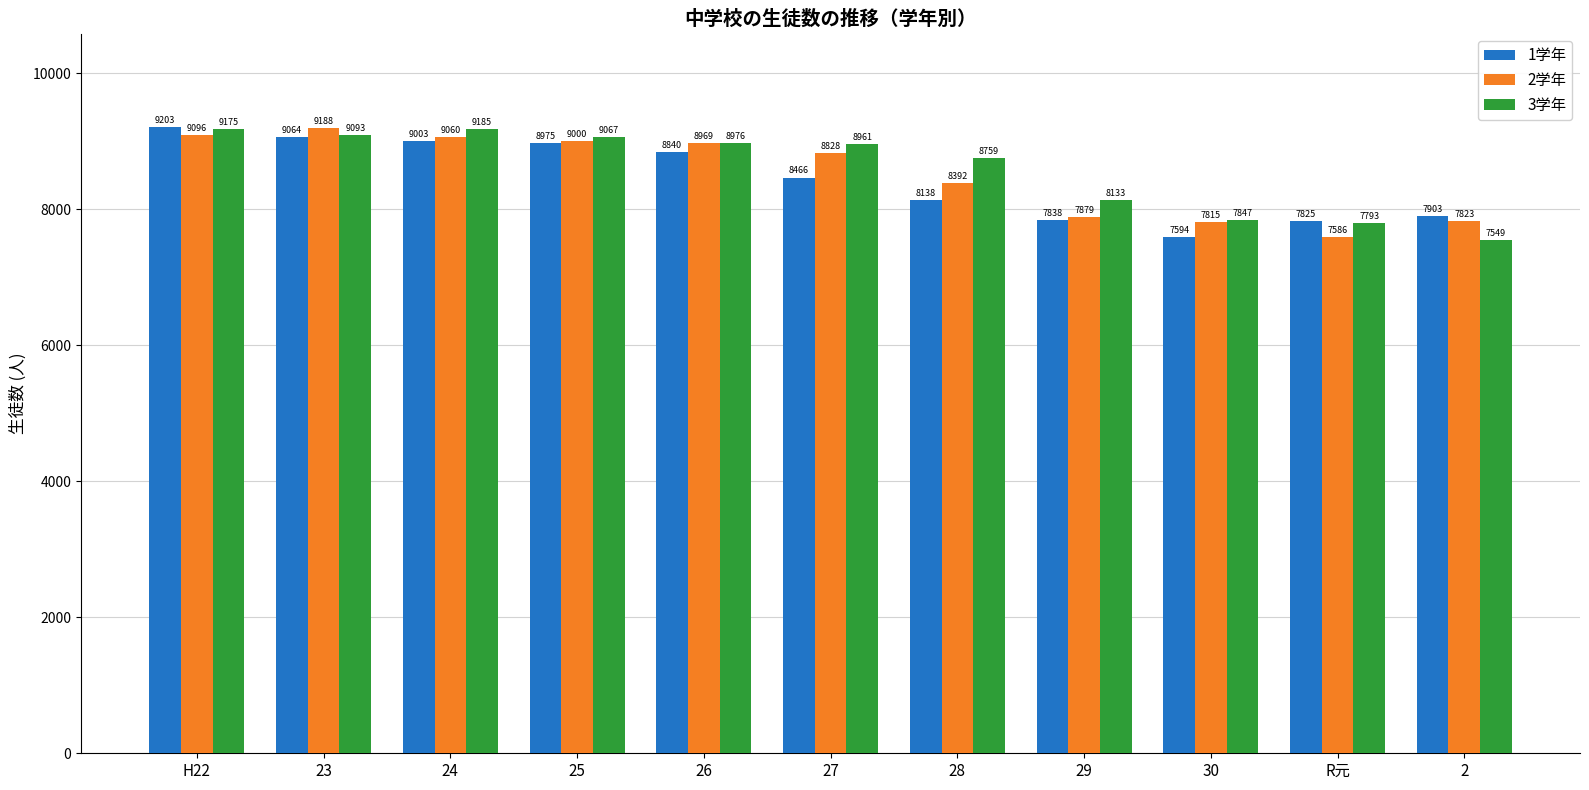

At which label does 3学年 first exceed 8961?

H22